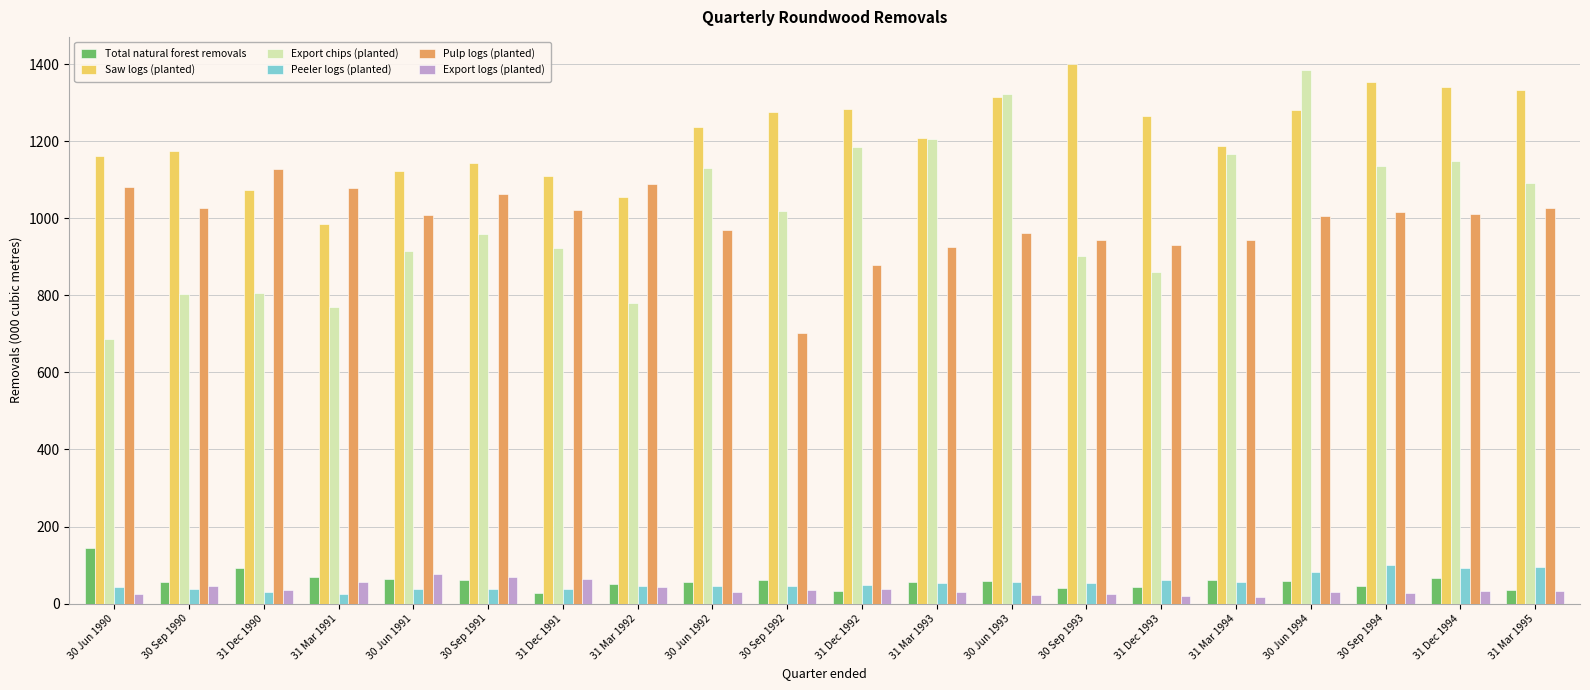

The value of Export chips (planted) at 31 Mar 1994 is 442. True or false?

False